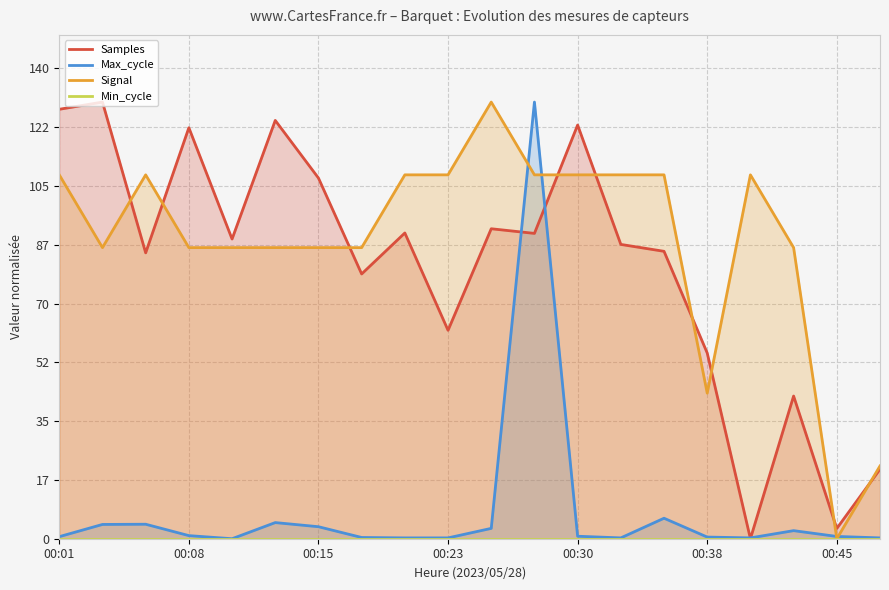

True or false: Signal has a value of 50.8 at 00:45.

False